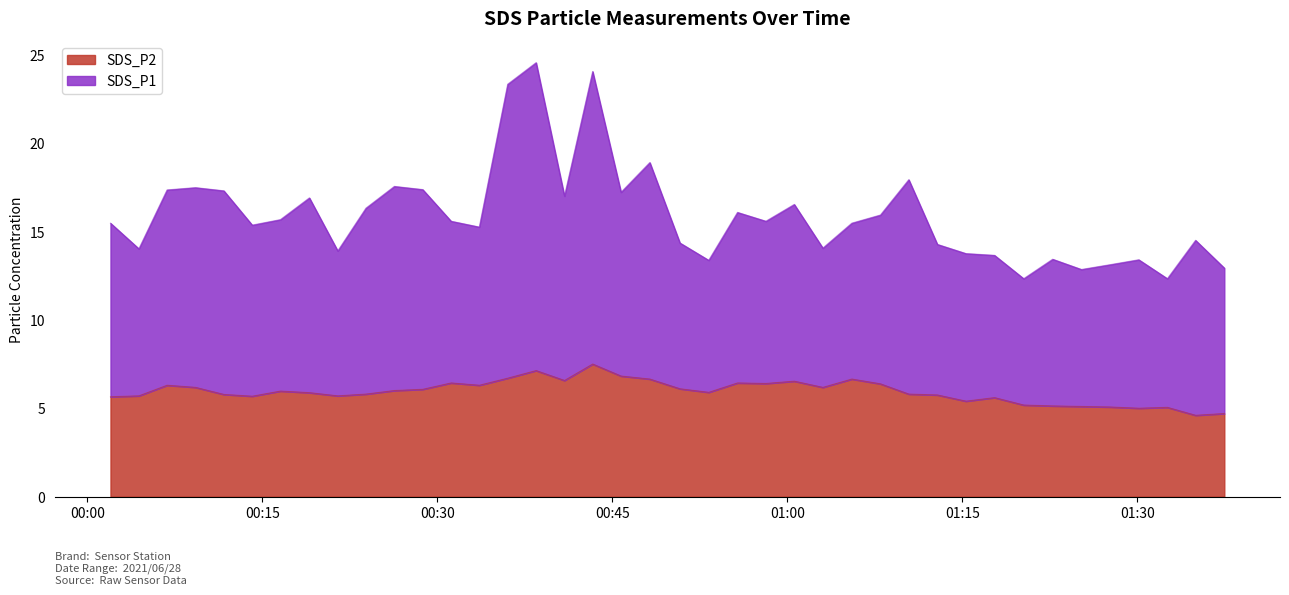

What is the label of the 8th point from the left?

2021/06/28 00:19:02